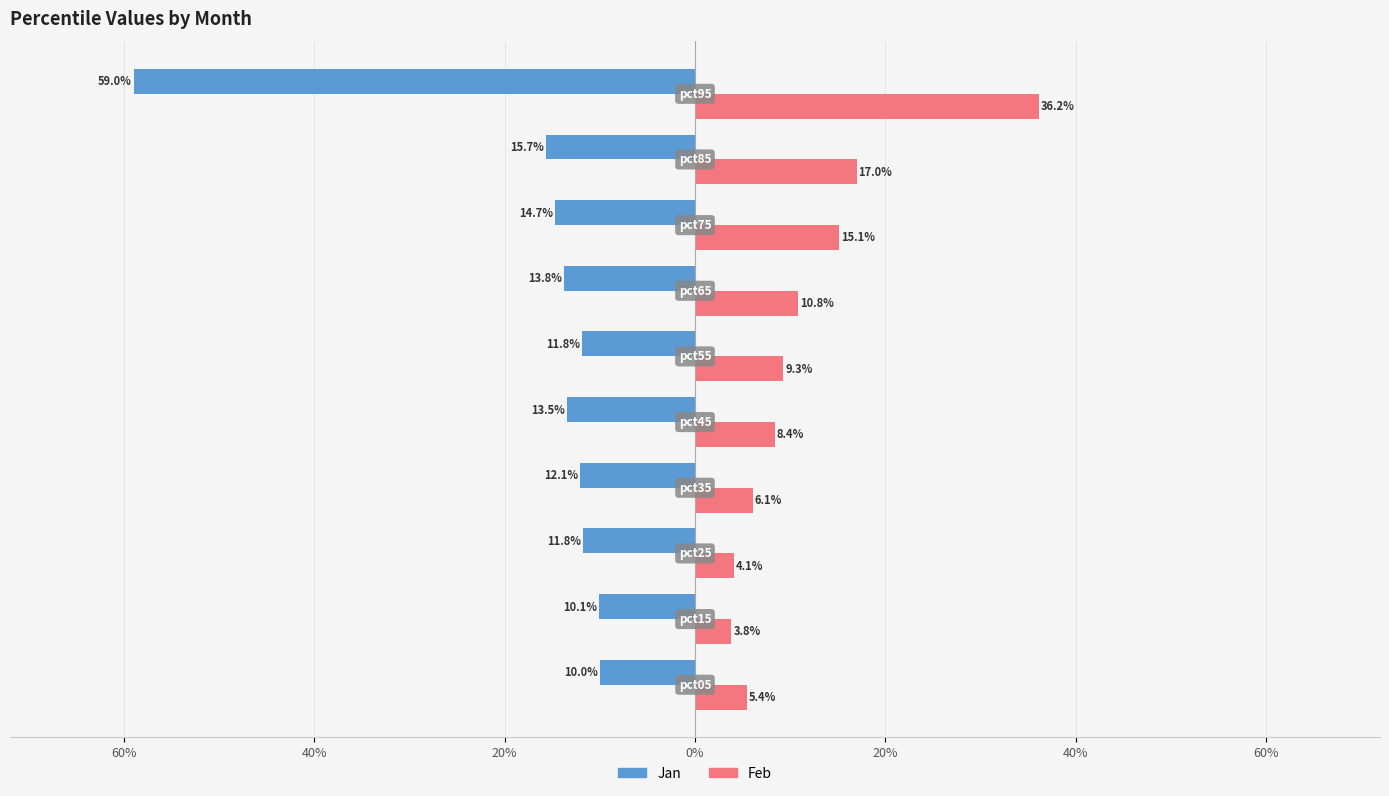

What are all the series names shown in the legend?

Jan, Feb